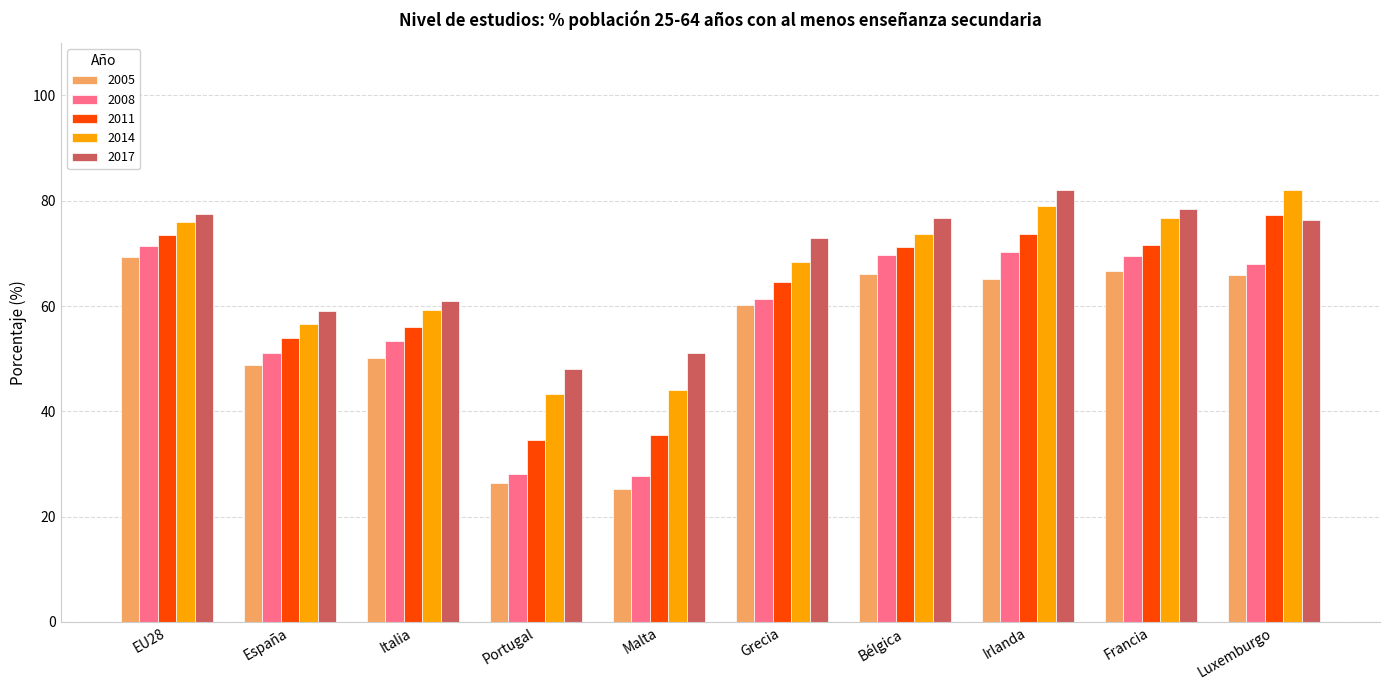

True or false: 2017 has a value of 28.1 at España.

False